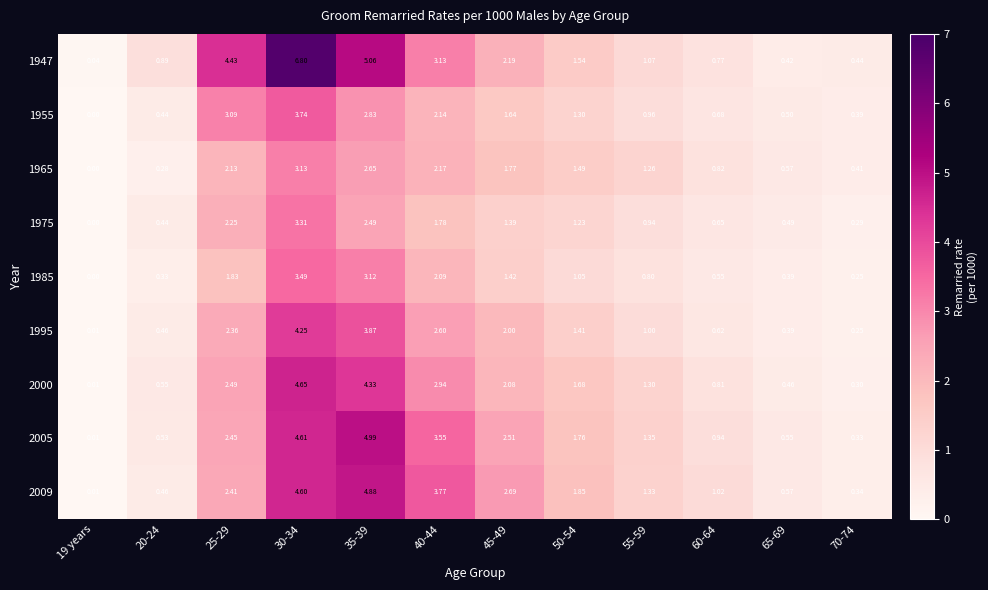

Is the value of 2005 at 45-49 greater than the value of 1995 at 70-74?

Yes